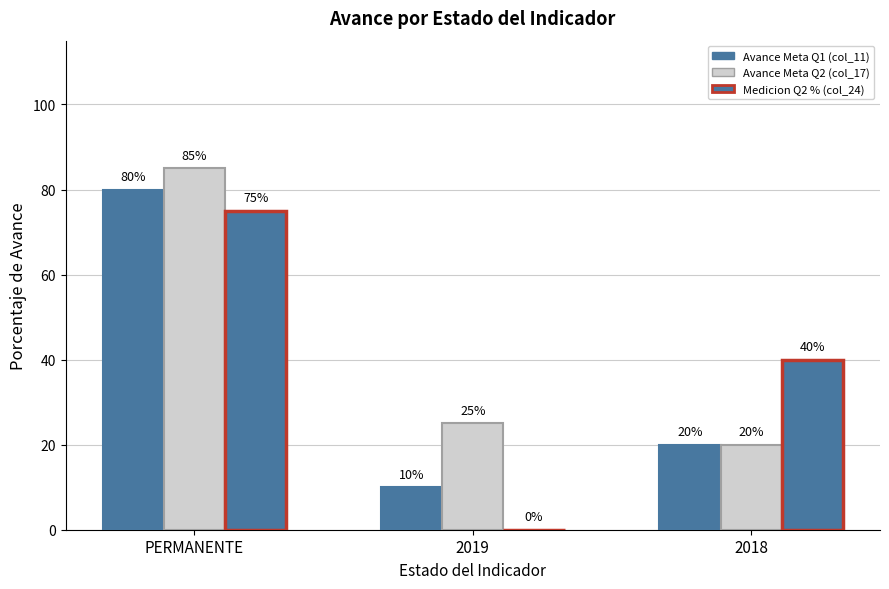

How many groups of bars are there?

3